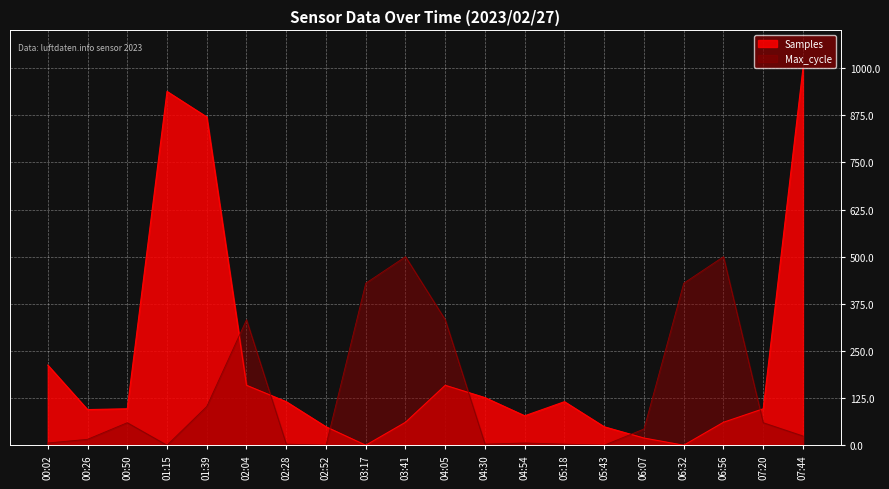

Is it true that Samples equals 870.4 at 01:39?

True